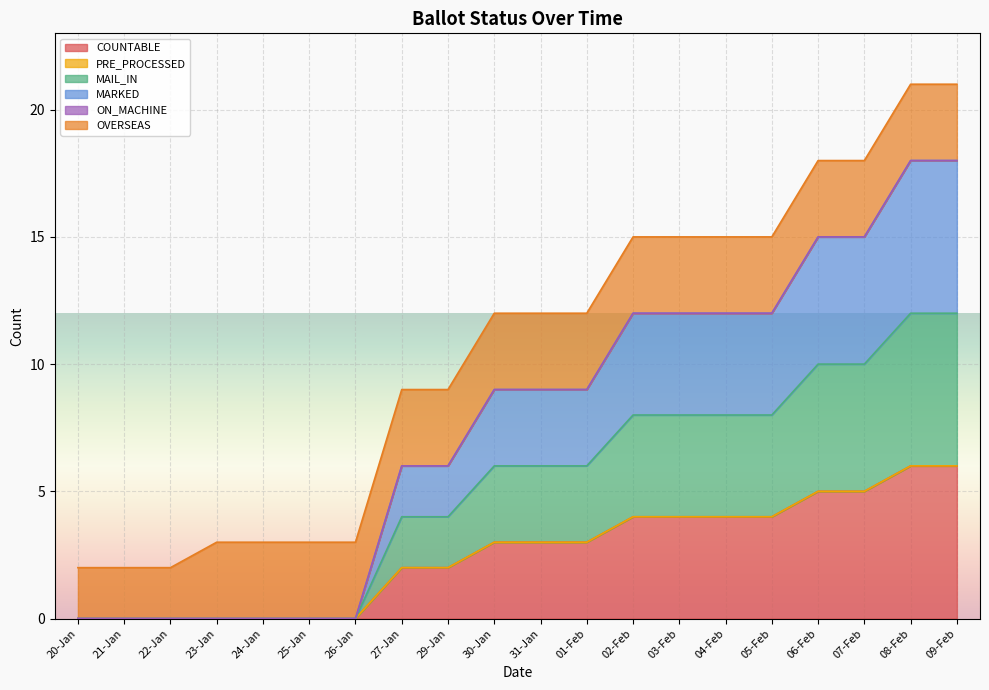

Between 23-Jan and 08-Feb, which series saw the biggest shift?

MARKED